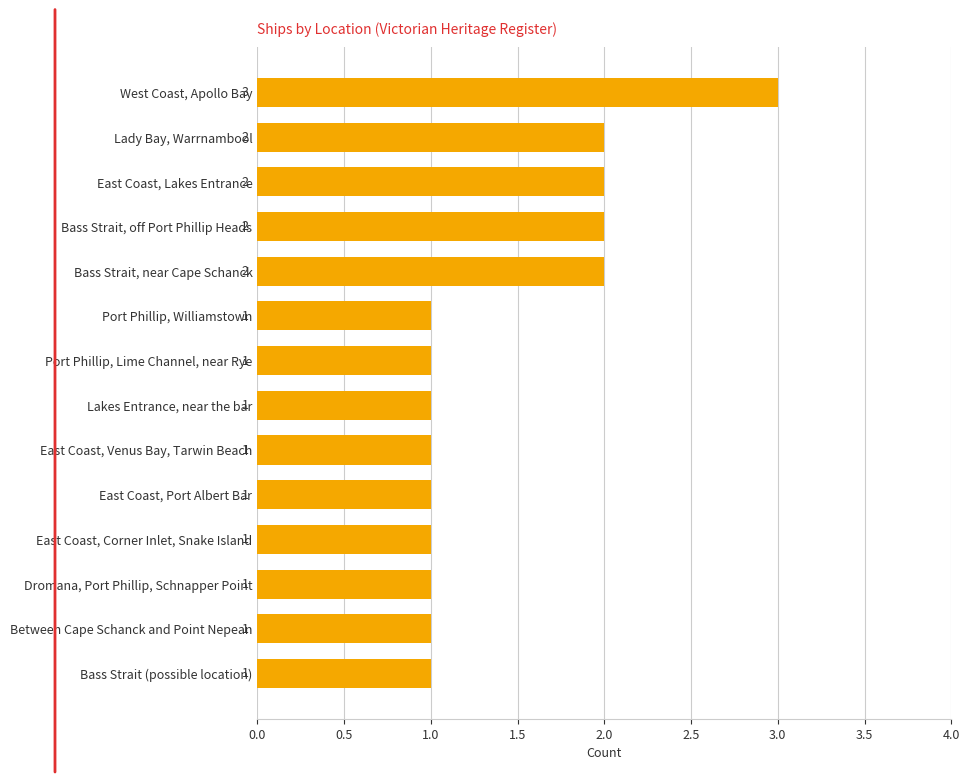

What is the value of the 11th bar from the top?

1